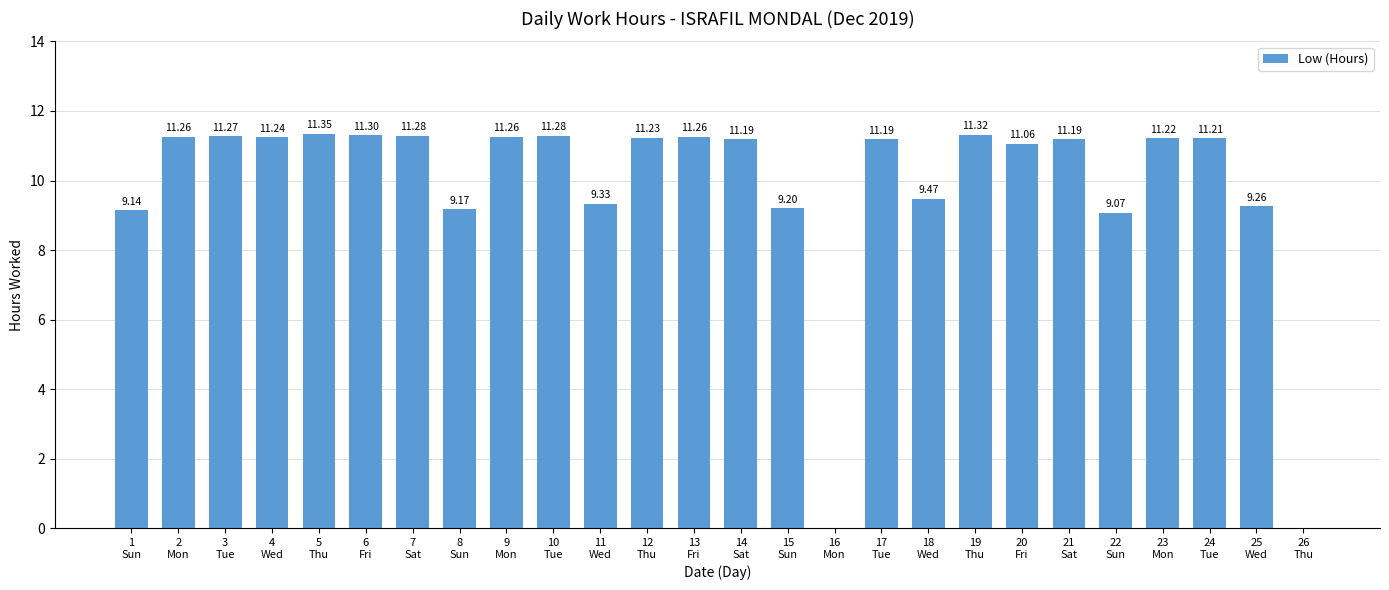

What is the difference between the values at 3
Tue and 11
Wed?

1.9